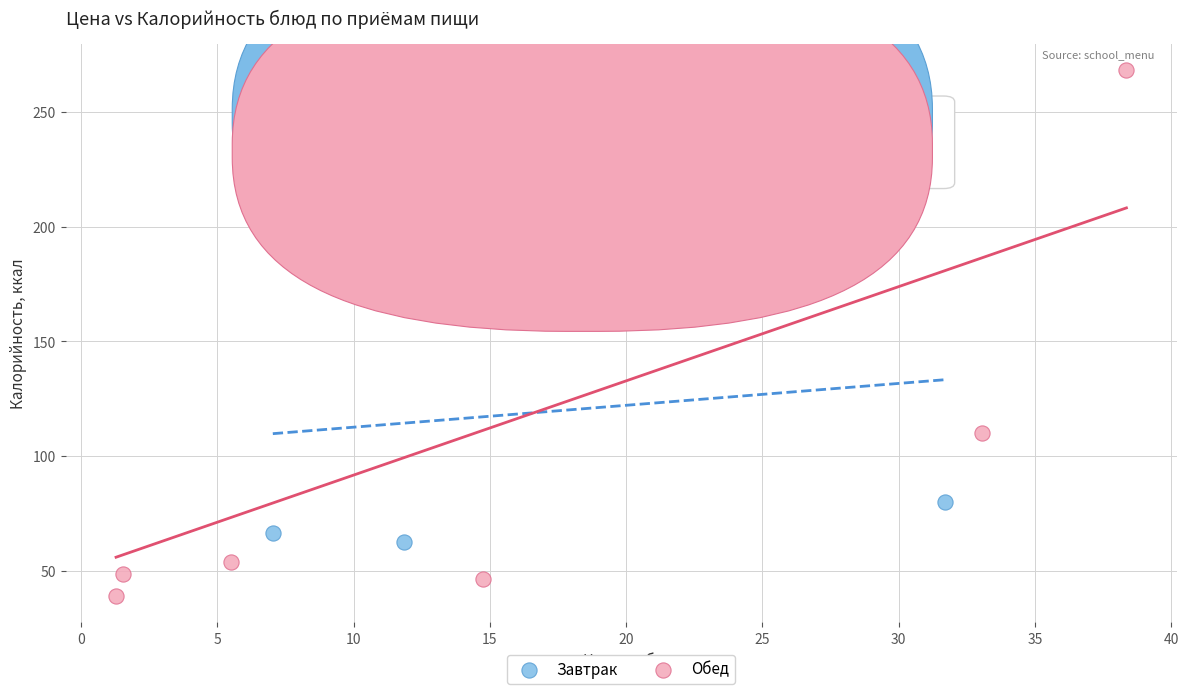

Which series has the largest Y range (max minus min)?

Обед